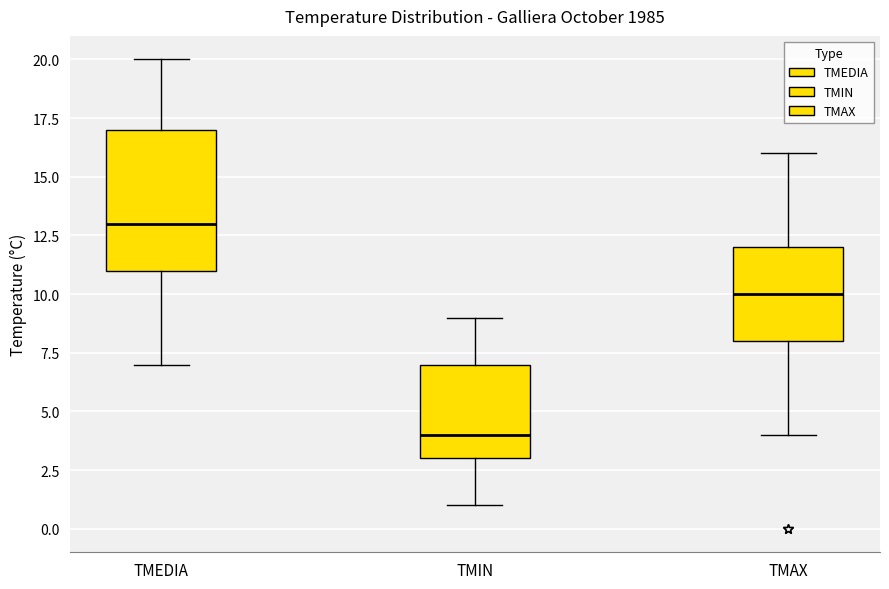

Comparing the boxes themselves (not the whiskers), which one is the tallest?

TMEDIA